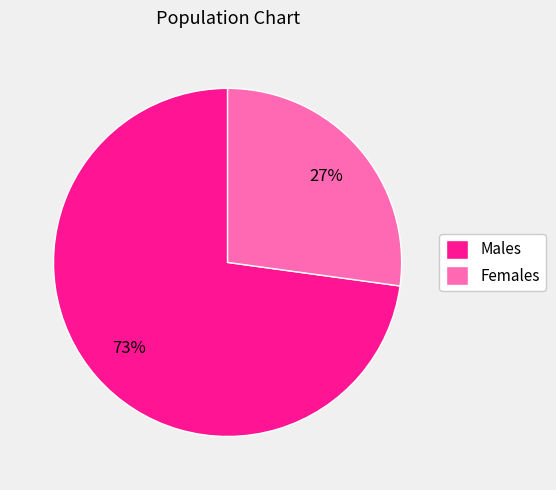

To the nearest percent, what portion does Females represent?

27%